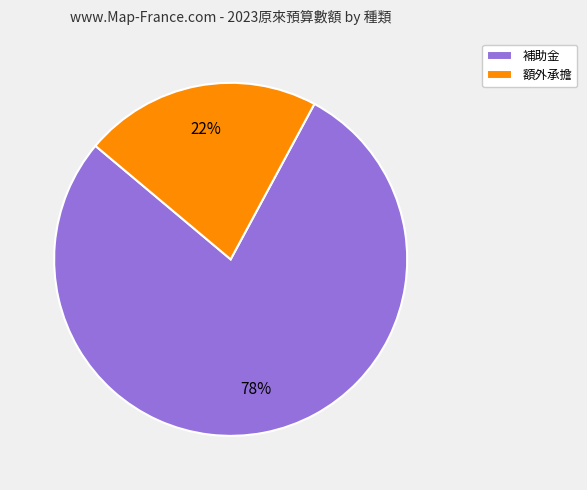

Approximately how many times larger is the value at 額外承擔 compared to 補助金?

0.3